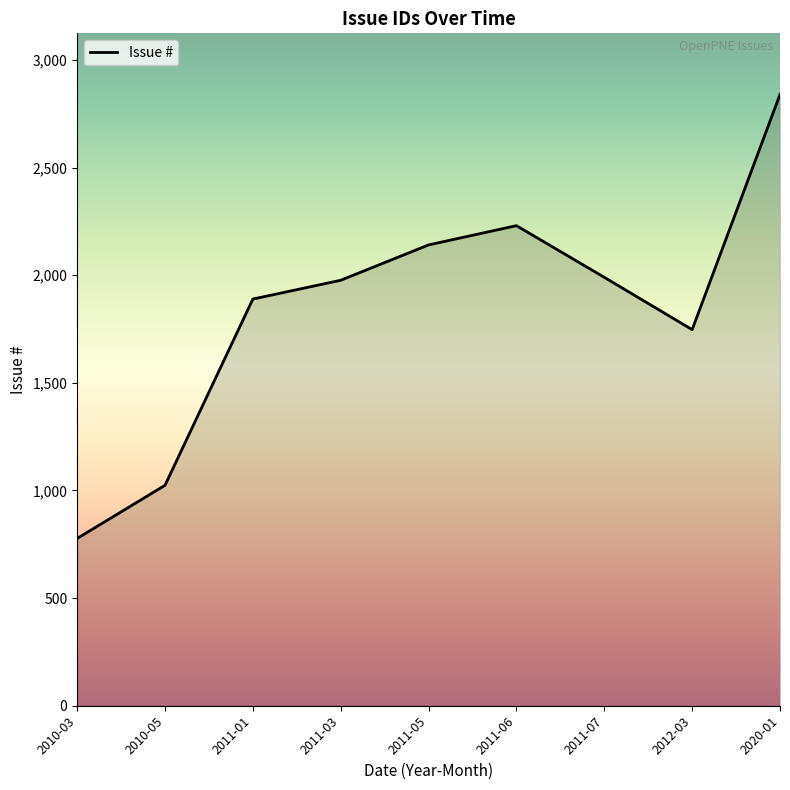

Which label corresponds to the largest value in the chart?

2020-01